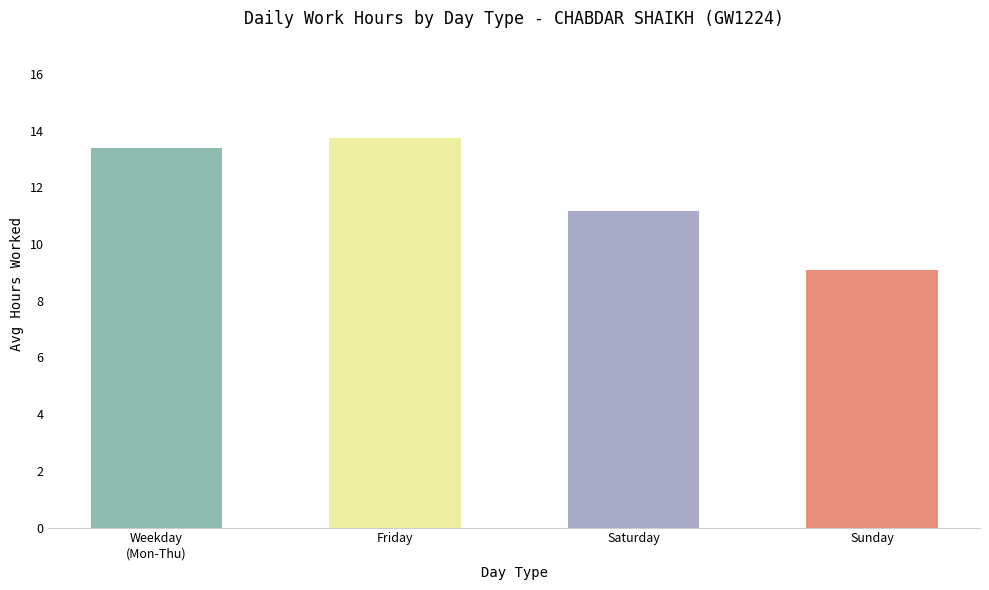

Reading left to right, transcribe all the data shown in this chart.

Weekday
(Mon-Thu)=13.4	Friday=13.7	Saturday=11.2	Sunday=9.1